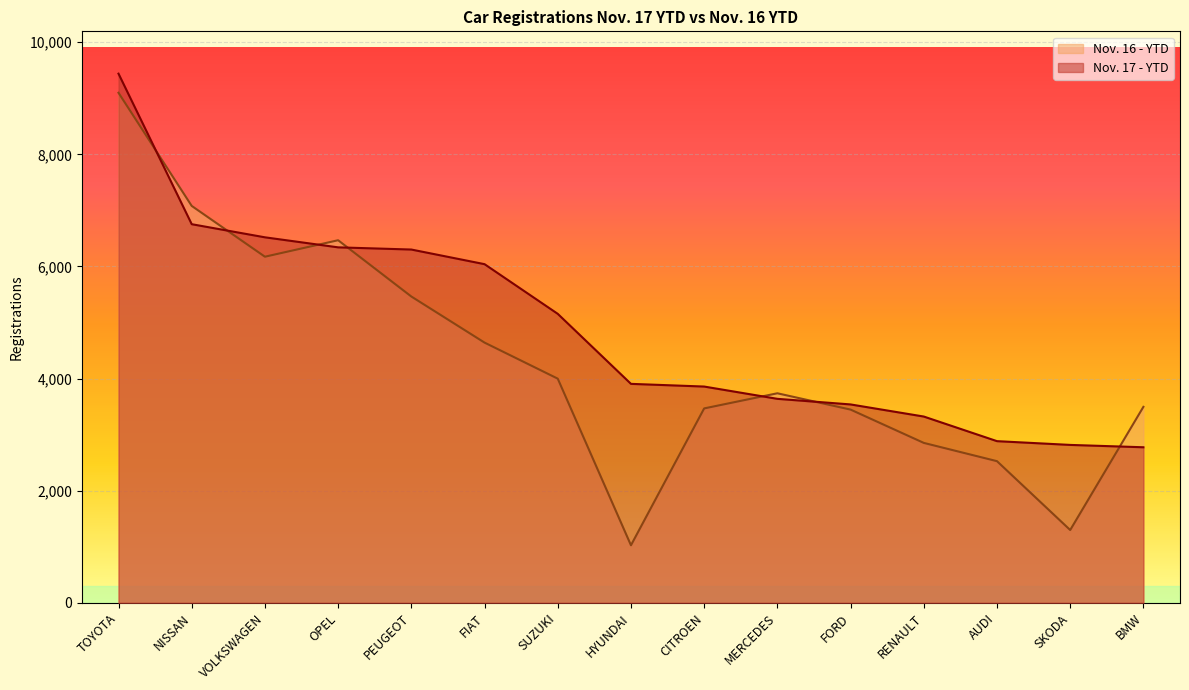

True or false: Nov. 16 - YTD has a value of 3738 at MERCEDES.

True